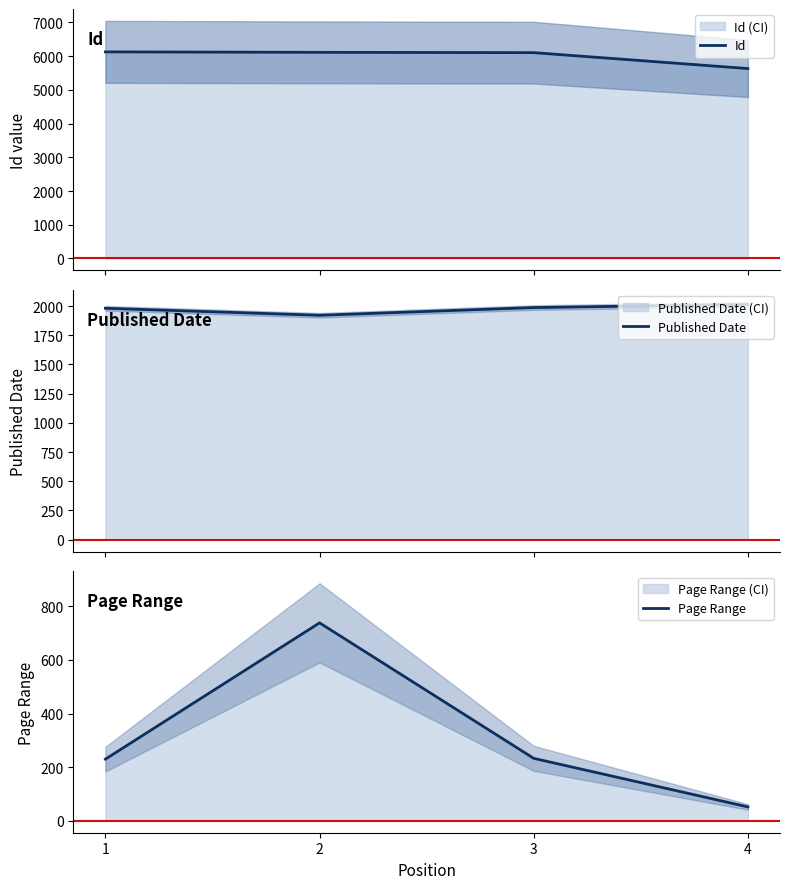

The Published Date series shows 2014 at 4. True or false?

True